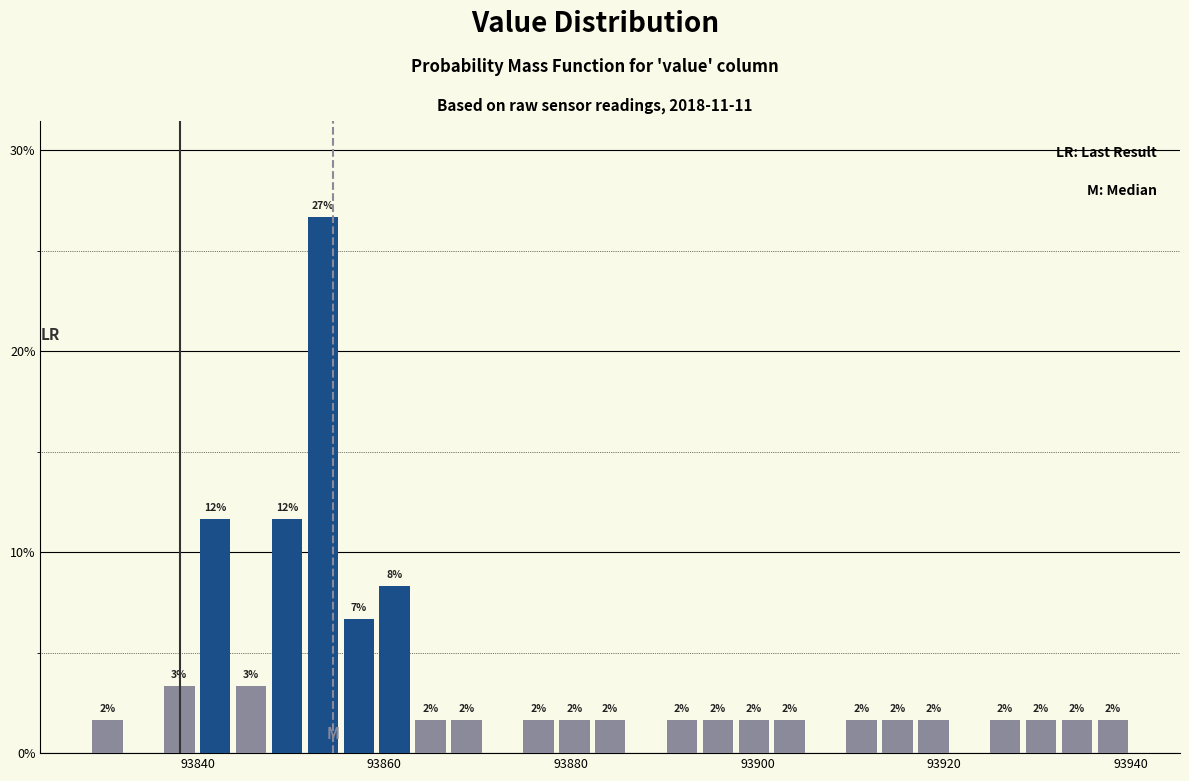

Around what value on the x-axis is the tallest bar? Give the approximate position of its centre, as read against the axis.

93854